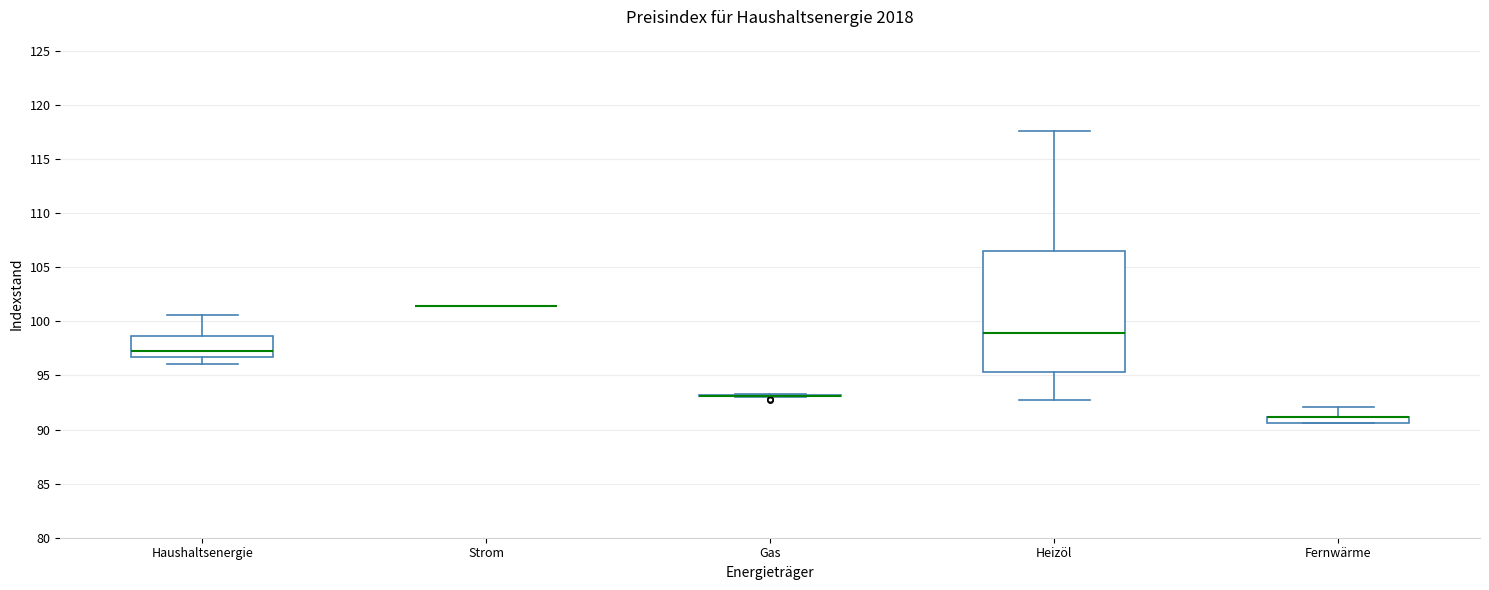

Where does the lower whisker of the box for Haushaltsenergie end on the y-axis? The values are not printed on the chart, so give them approximately, as read against the axis.

96.0